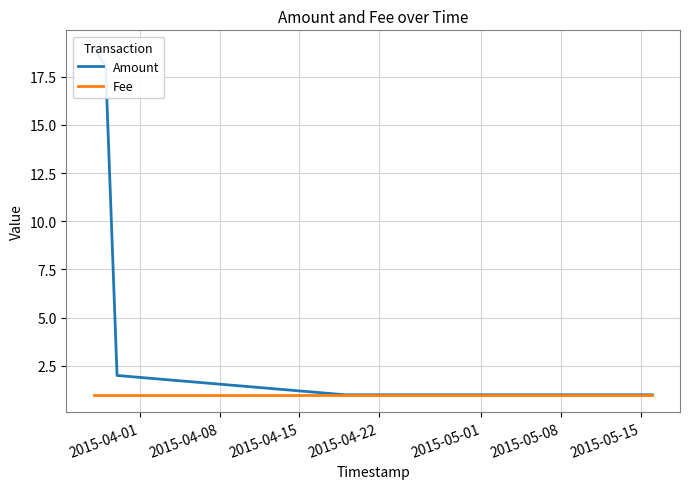

What is the maximum value shown in the chart?

19